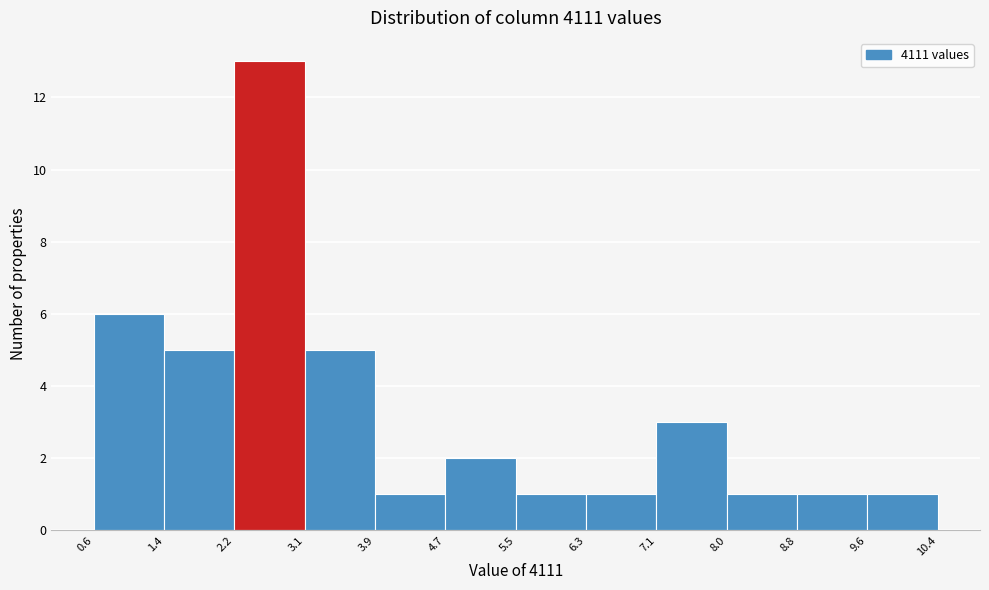

Over which range of the x-axis is the bar tallest?

2.2 to 3.1